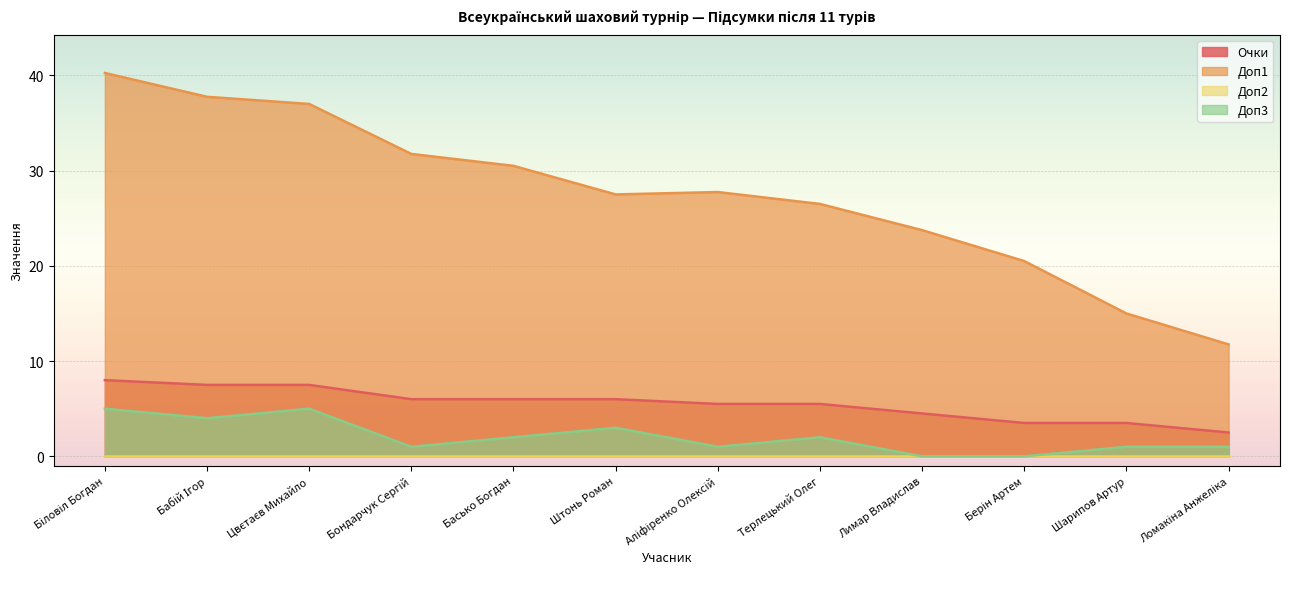

Where is the first local maximum for Доп1?

Аліфіренко Олексій